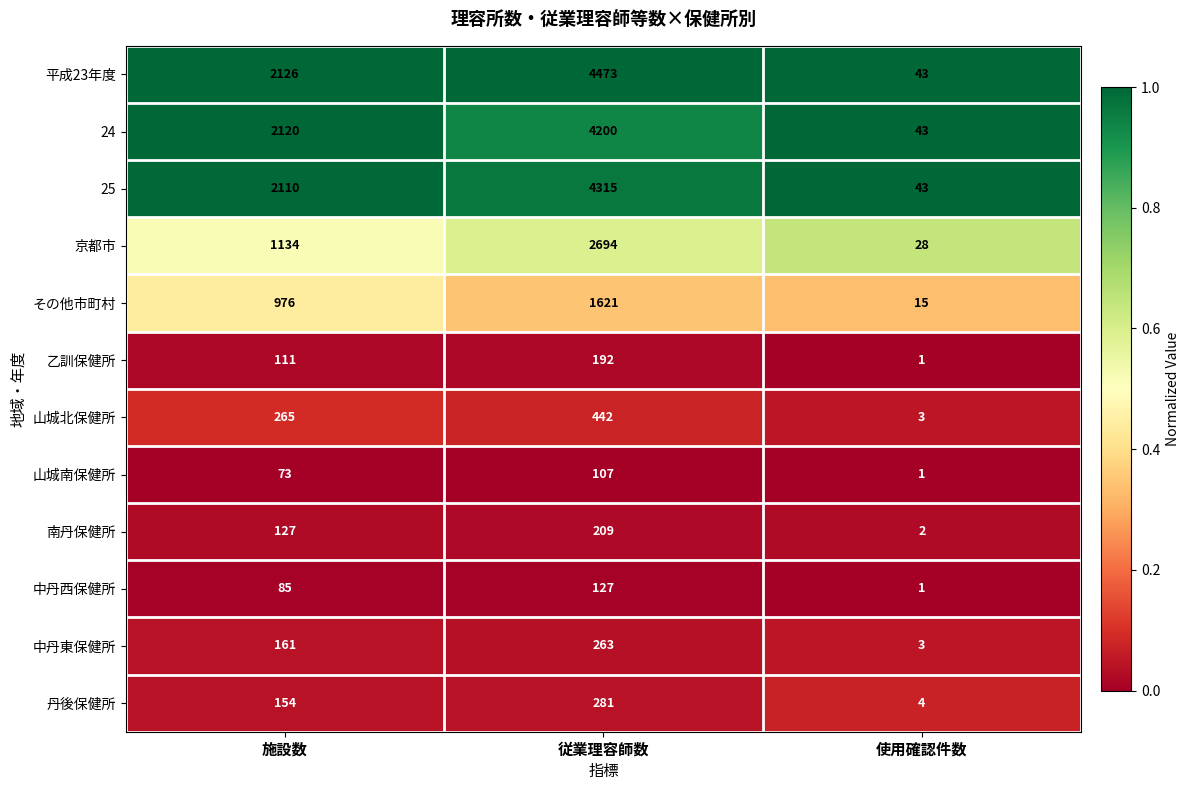

What is the maximum value shown in the chart?

4473